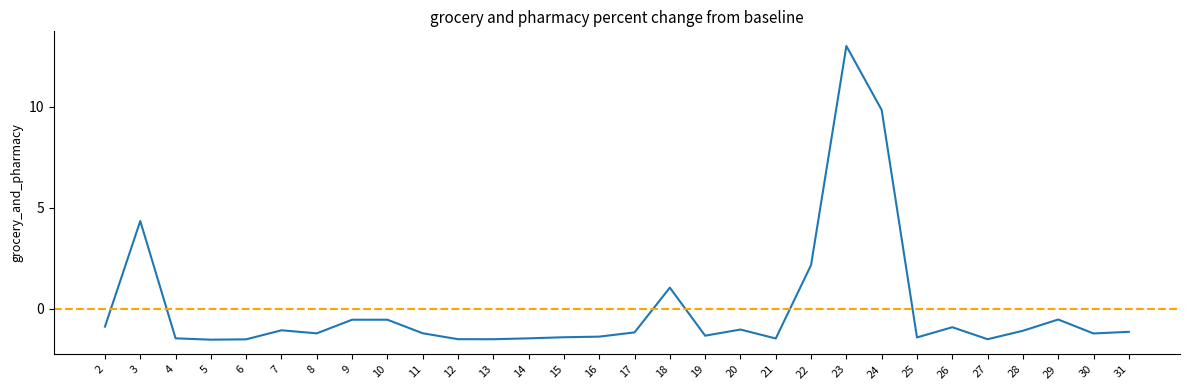

What is the change in value from 13 to 15?

+0.1